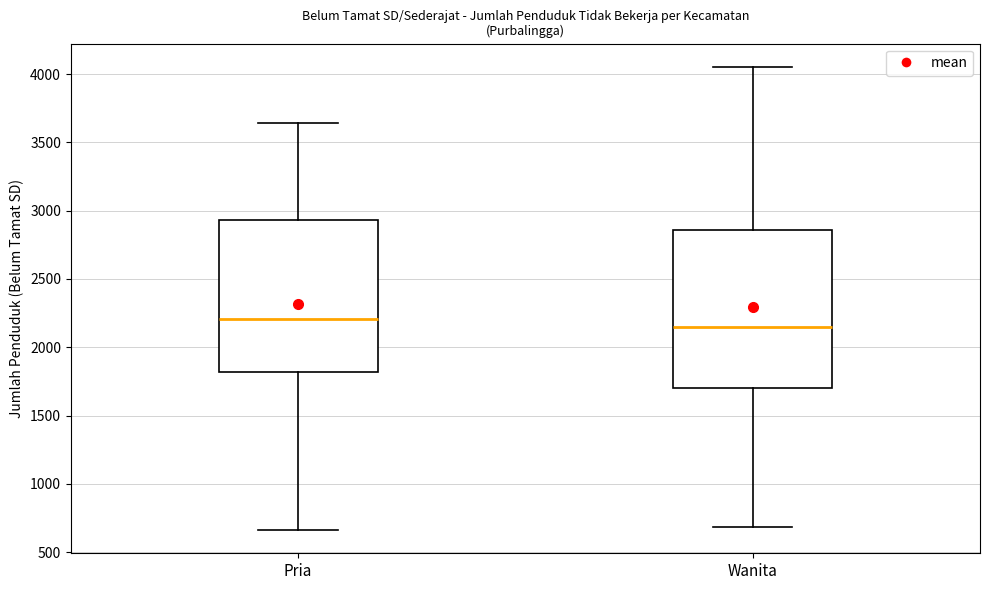

Reading left to right, transcribe this box plot: for each box, give where its median line is, the range the box spans, and where its two whiskers end, as read against the y-axis. The values are not printed on the chart, so give them approximately, as read against the axis.

Pria: median 2200, box 1800 to 2950, whiskers 650 to 3650
Wanita: median 2150, box 1700 to 2850, whiskers 700 to 4050